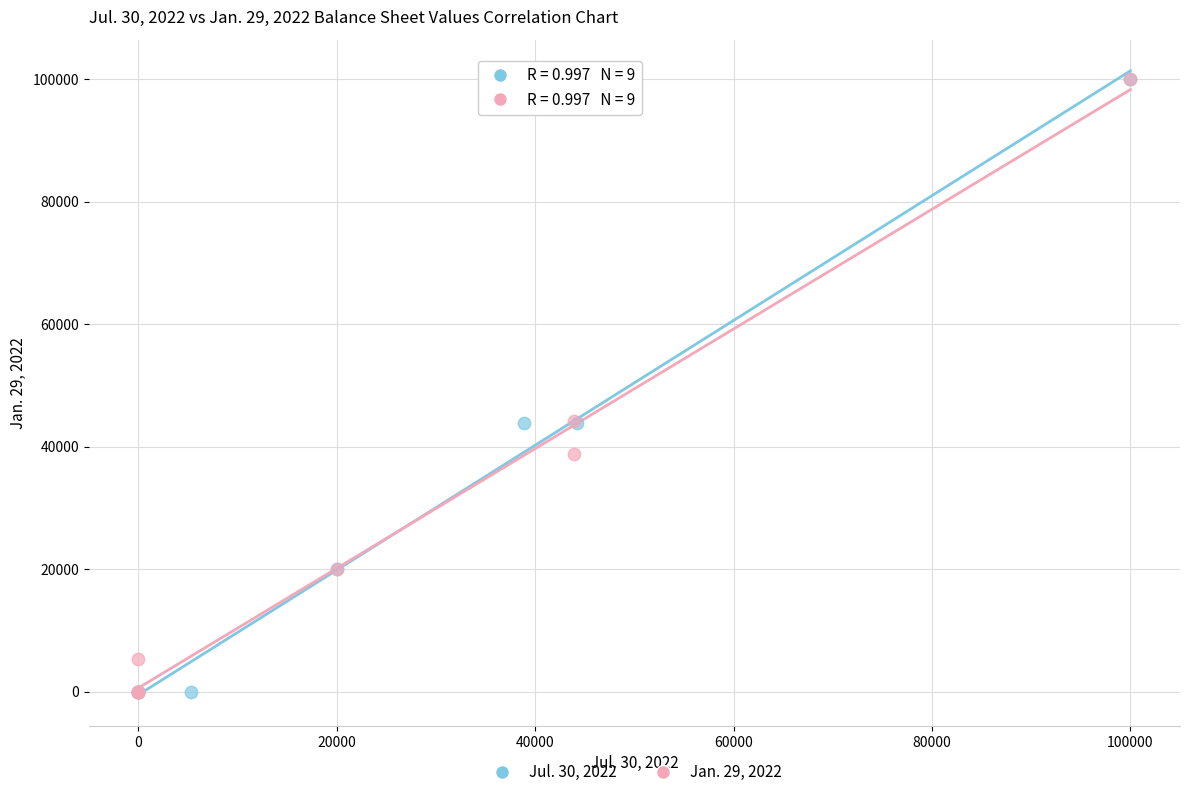

What are all the series names shown in the legend?

Jul. 30, 2022, Jan. 29, 2022